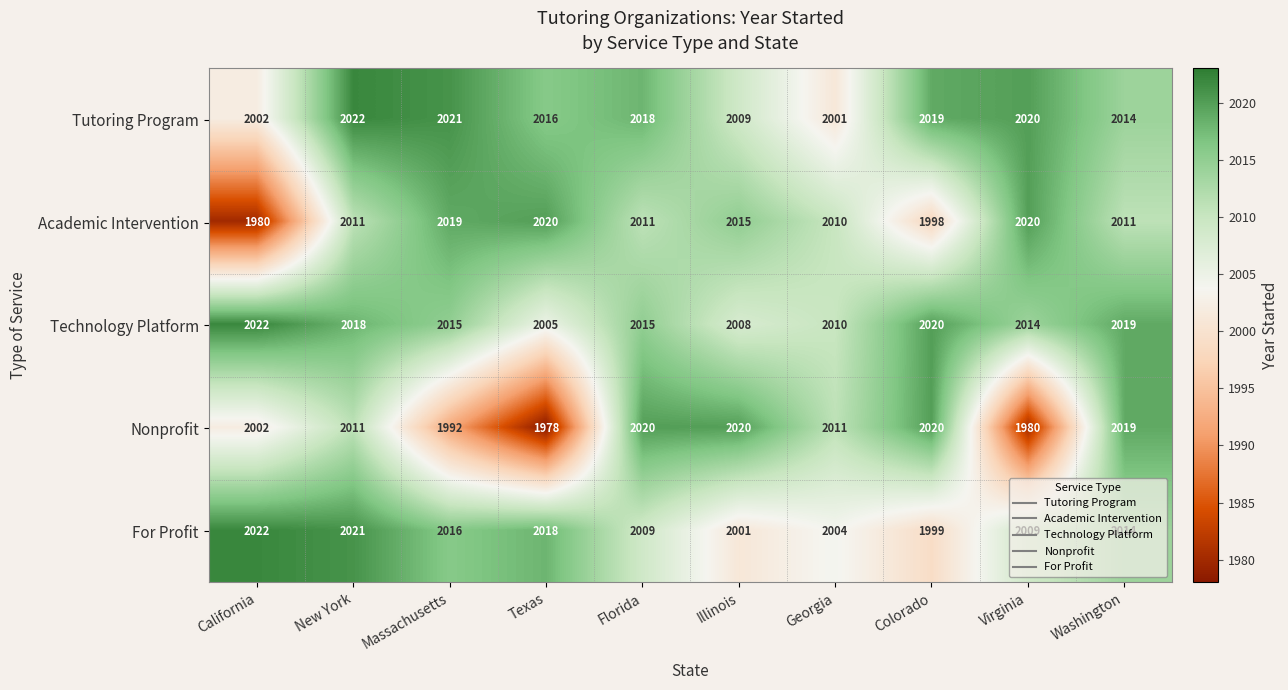

List the labels in order of Tutoring Program value, smallest first.

Georgia, California, Illinois, Washington, Texas, Florida, Colorado, Virginia, Massachusetts, New York